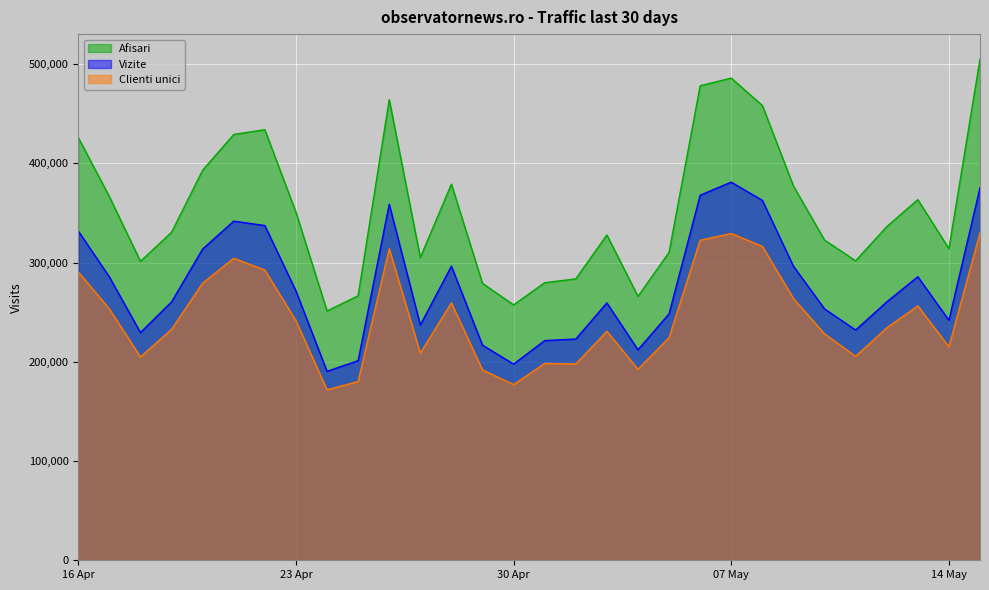

What are all the series names shown in the legend?

Afisari, Vizite, Clienti unici